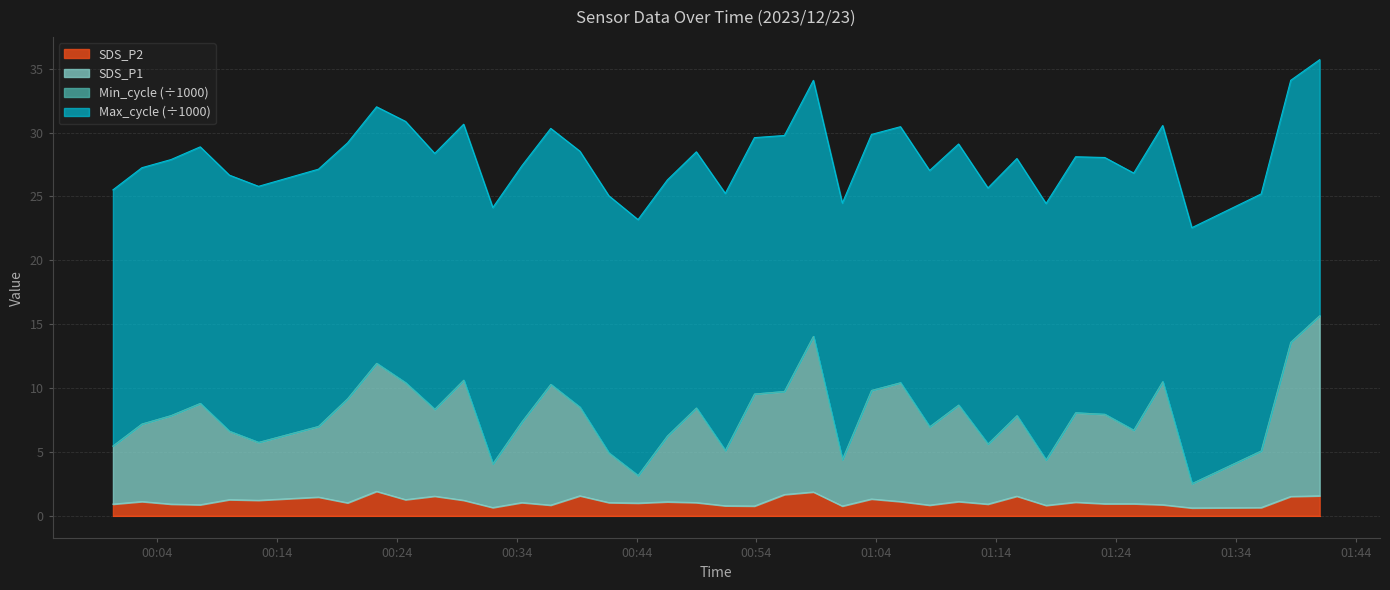

What is the approximate value of SDS_P2 at 2023/12/23 00:51:24?

0.8